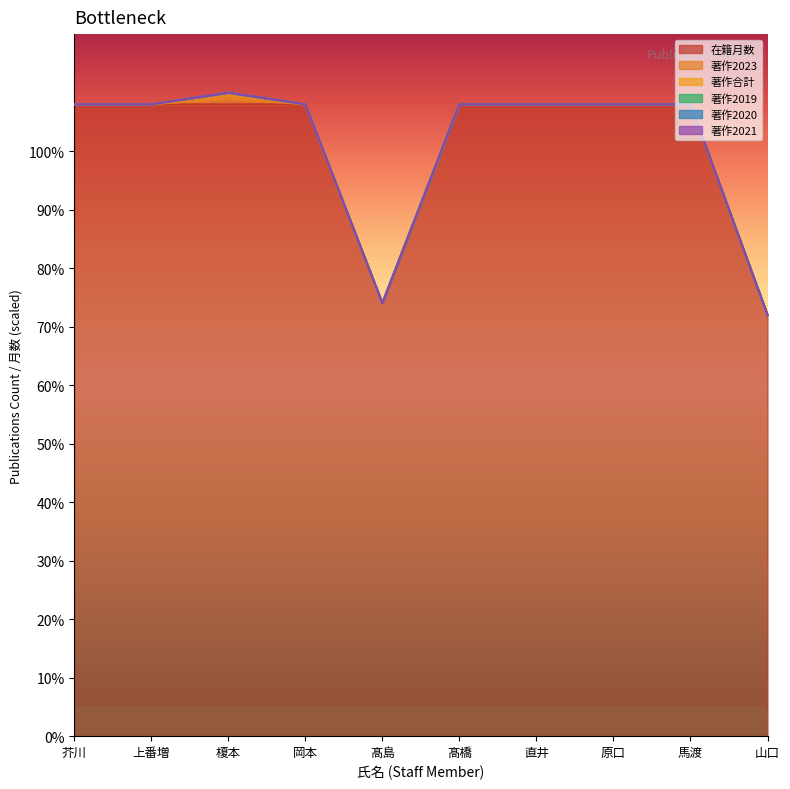

List the labels in order of 著作2019 value, smallest first.

芥川, 上番増, 榎本, 岡本, 髙島, 髙橋, 直井, 原口, 馬渡, 山口